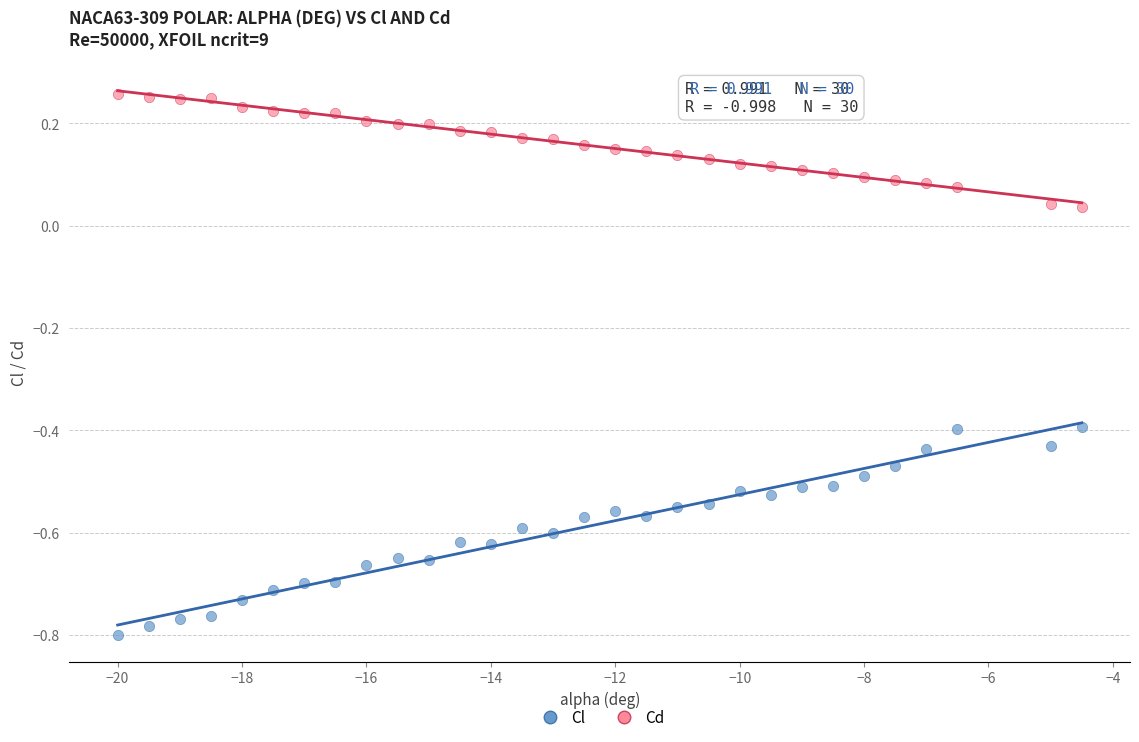

What is the X range (max minus min) for the scatter plot?

15.5